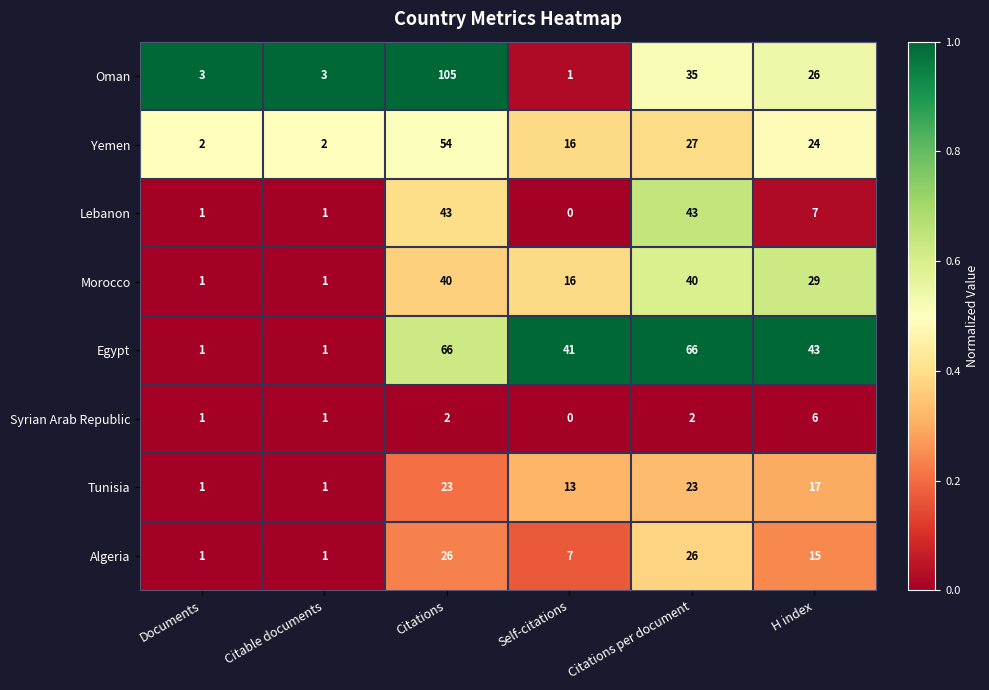

What is the difference between the maximum and minimum values in the Lebanon series?

43